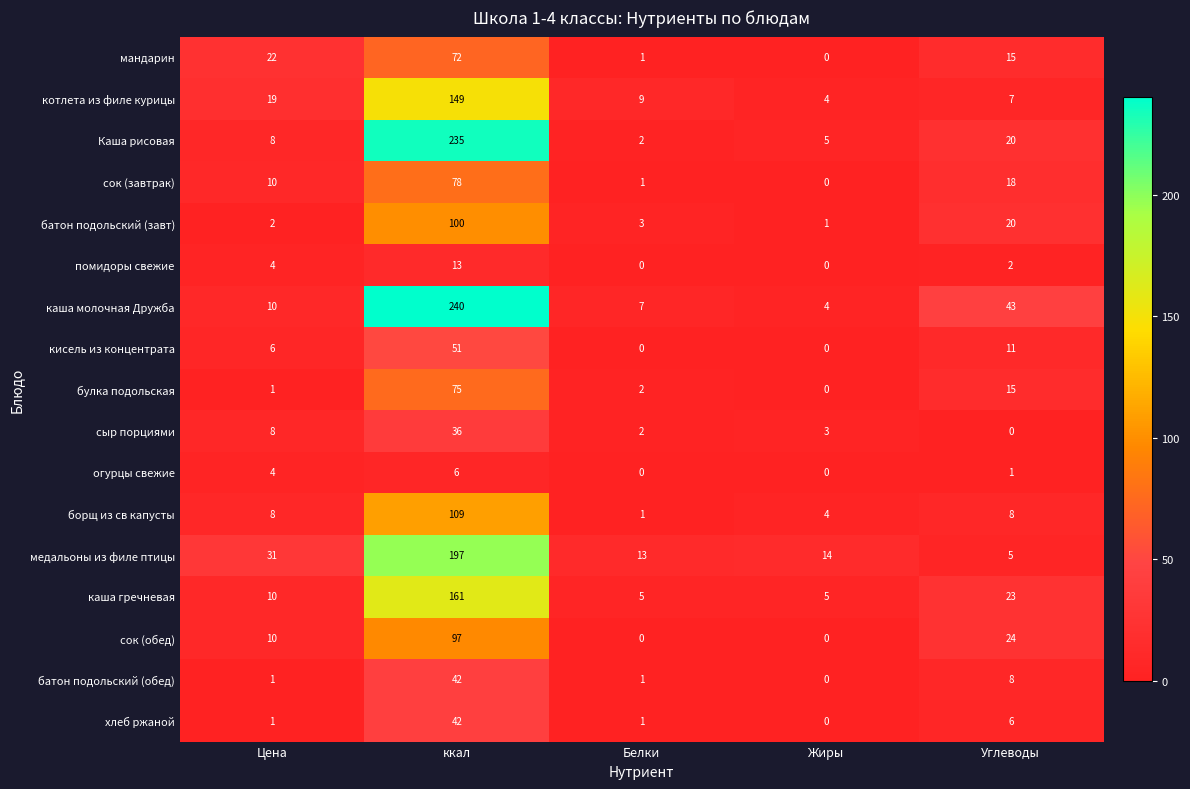

What is the sum of the кисель из концентрата values at Жиры and ккал?

51